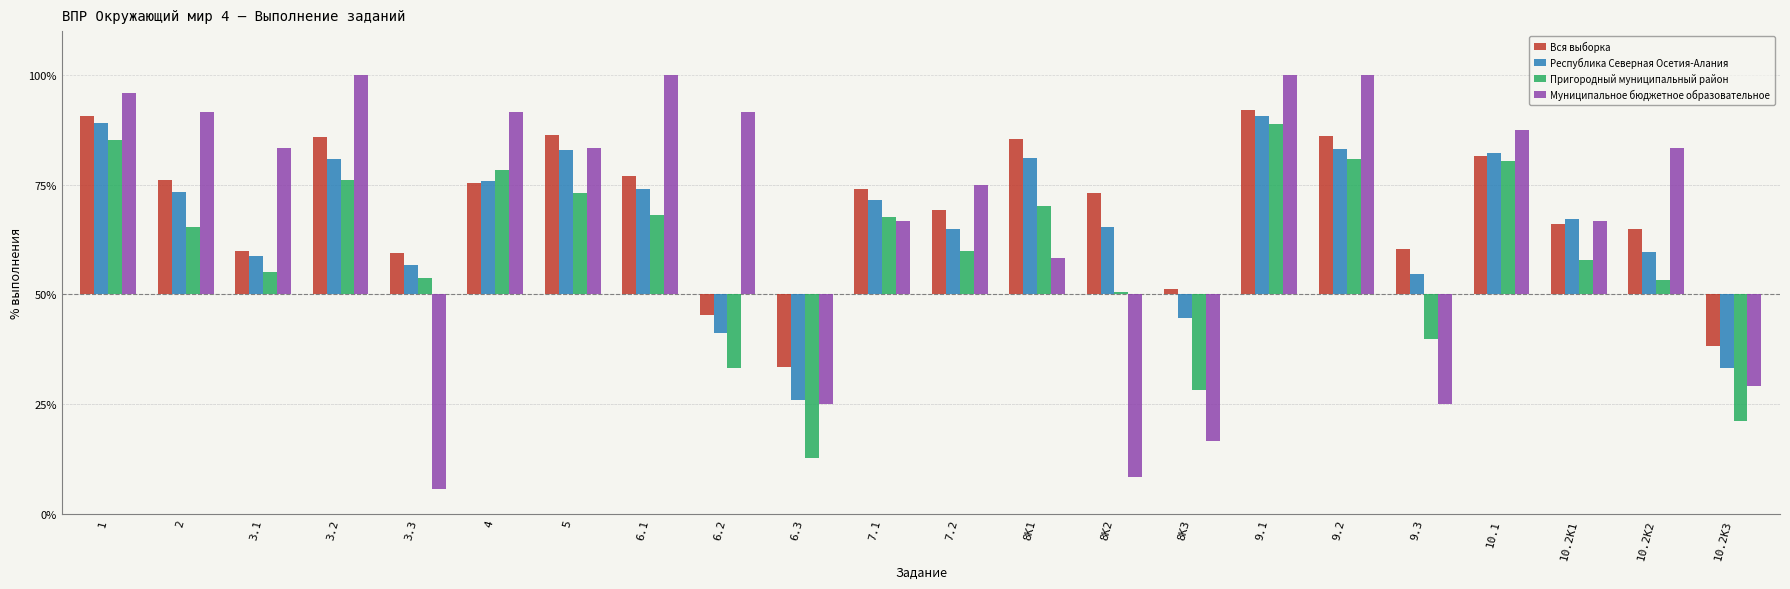

What is the label of the 7th bar from the right?

9.1